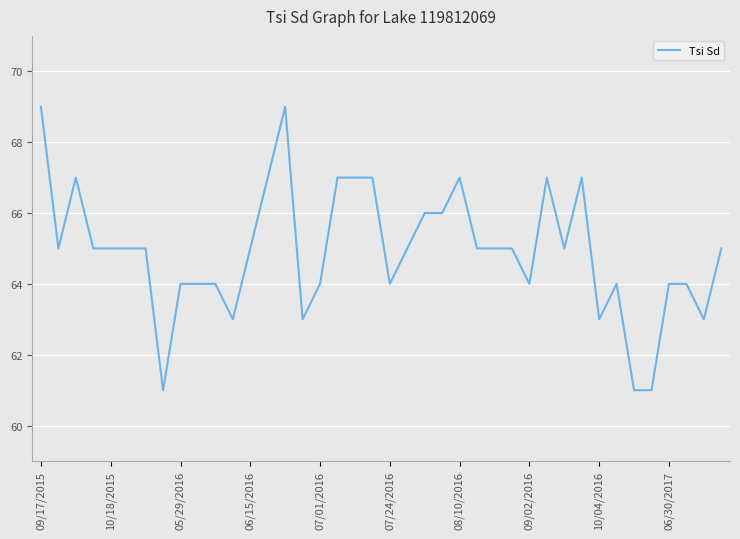

What is the minimum value shown in the chart?

61